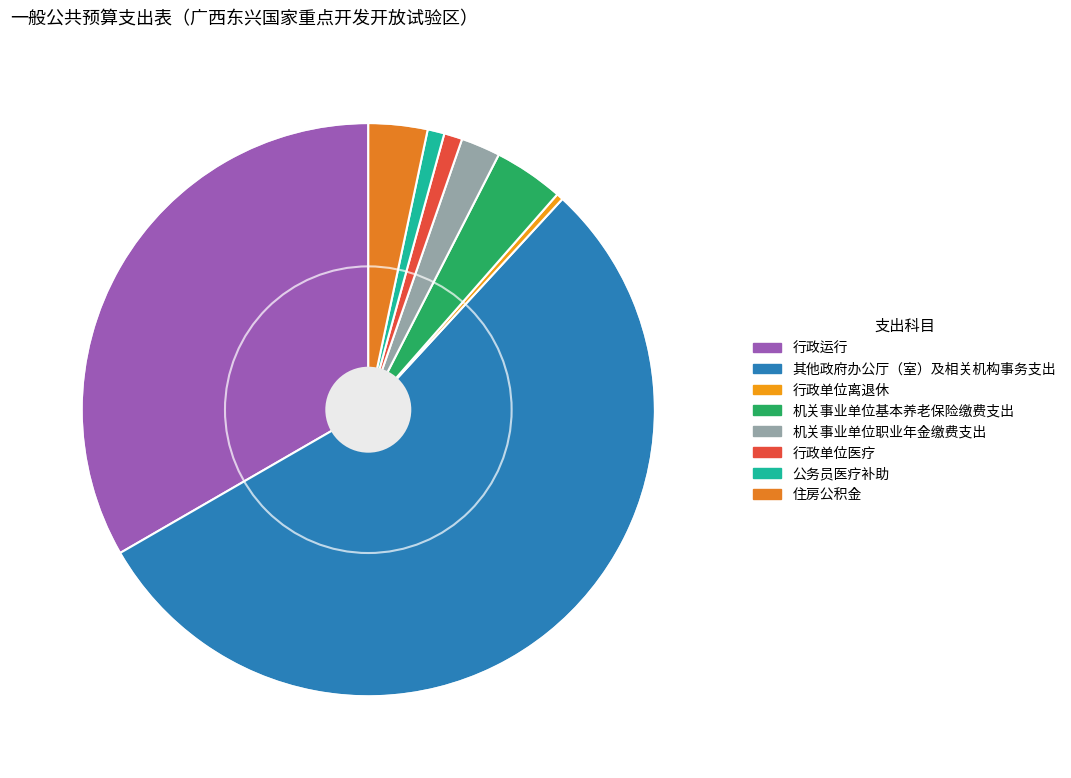

What is the ratio of the value at 行政单位离退休 to the value at 行政单位医疗?

0.4